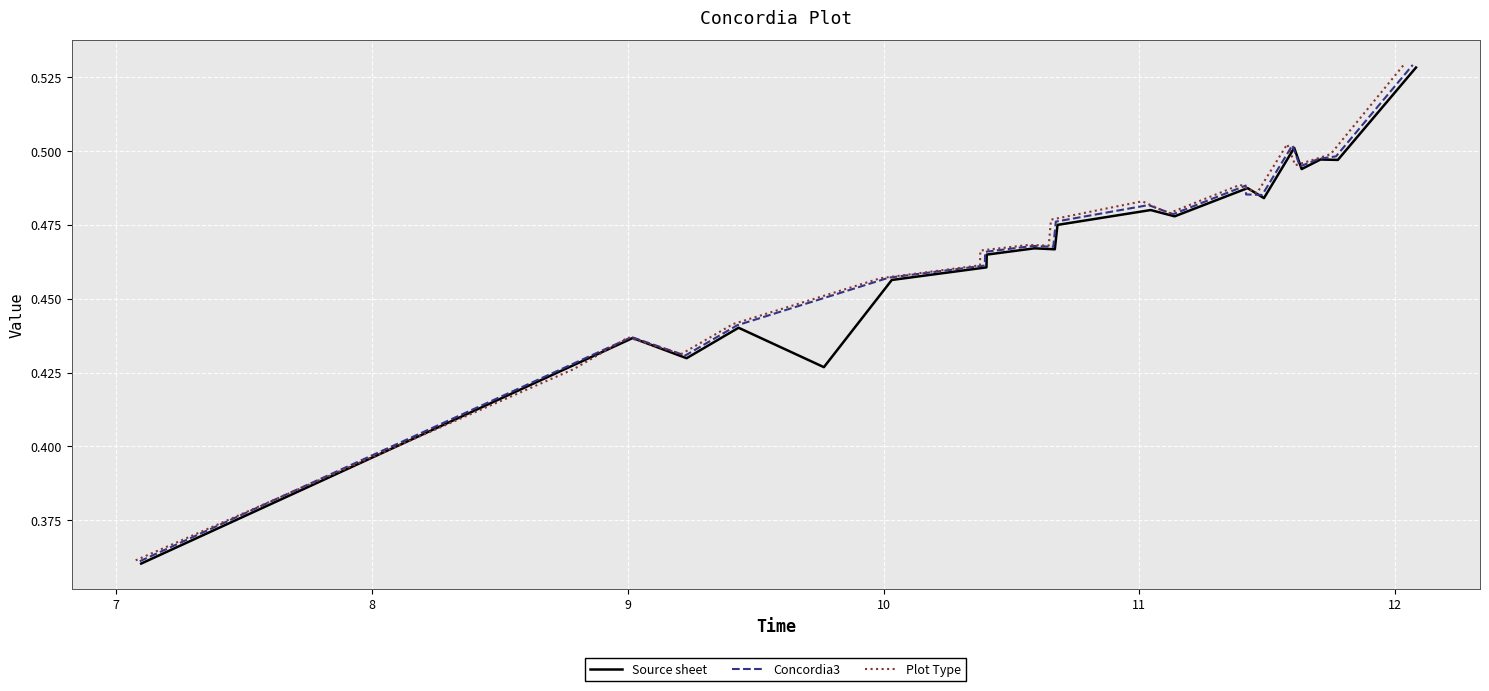

What are all the series names shown in the legend?

Source sheet, Concordia3, Plot Type